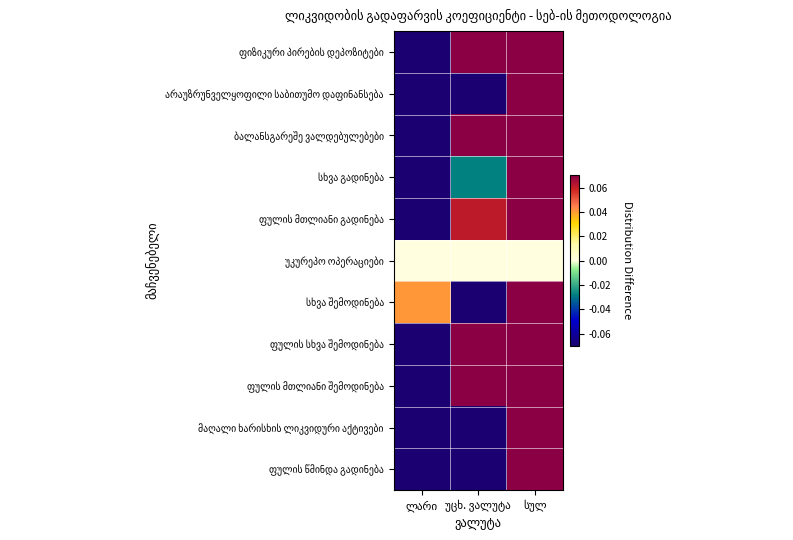

List the series in order of their peak value, highest first.

ფიზიკური პირების დეპოზიტები, არაუზრუნველყოფილი საბითუმო დაფინანსება, ბალანსგარეშე ვალდებულებები, სხვა გადინება, ფულის მთლიანი გადინება, სხვა შემოდინება, ფულის სხვა შემოდინება, ფულის მთლიანი შემოდინება, მაღალი ხარისხის ლიკვიდური აქტივები, ფულის წმინდა გადინება, უკურეპო ოპერაციები